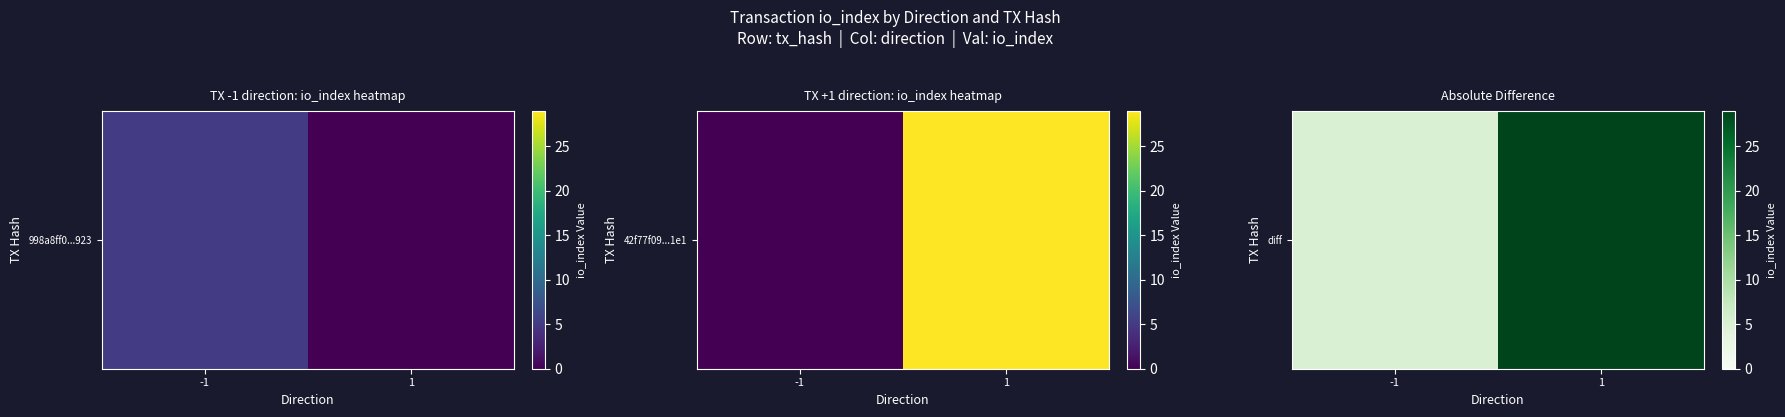

At which label is the value closest to 17?

-1